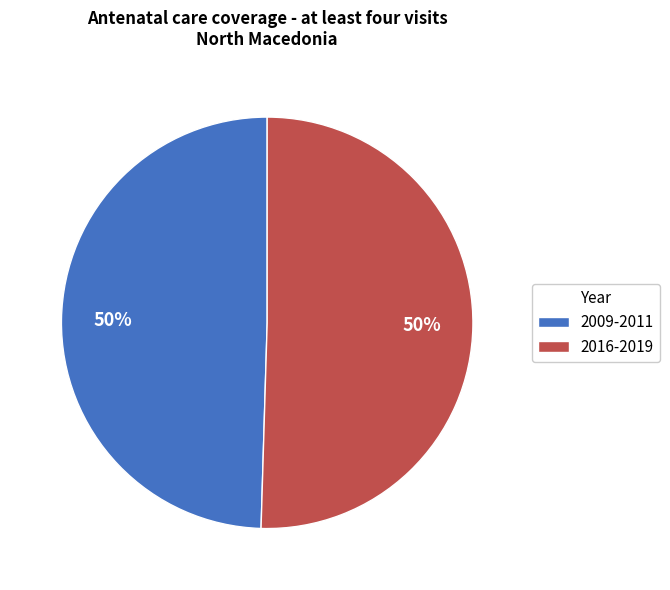

To the nearest percent, what is the combined percentage of 2009-2011 and 2016-2019?

100%